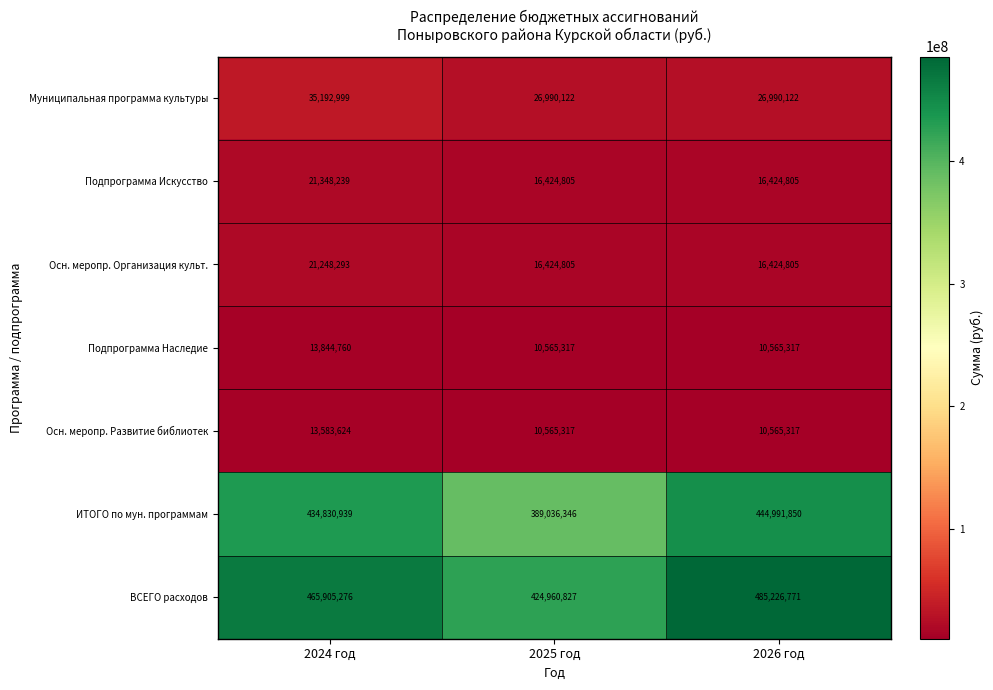

What is the average value of the Муниципальная программа культуры series?

29724414